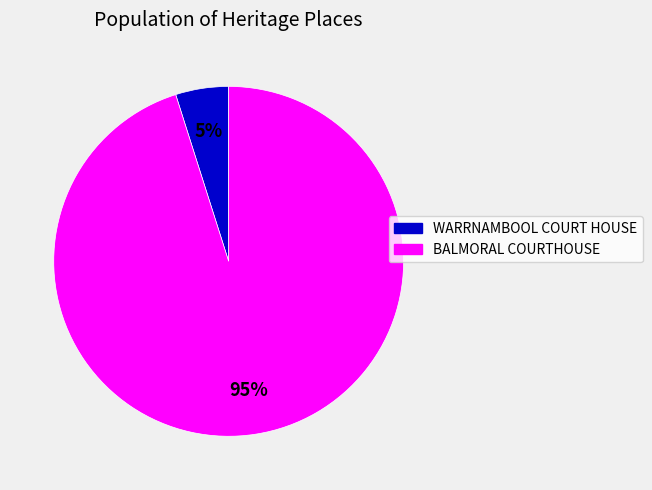

Which slice represents more than half of the pie?

BALMORAL COURTHOUSE